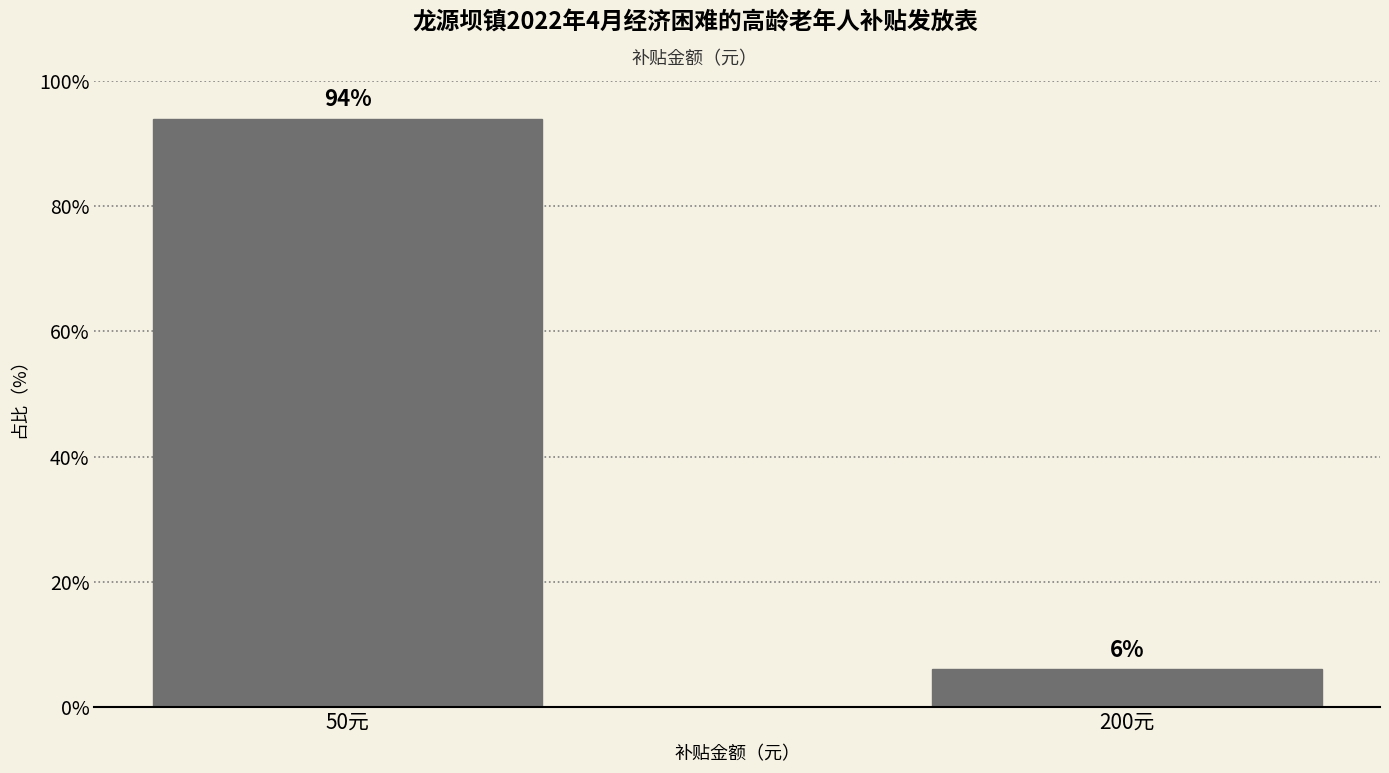

Where does the data first go above 93?

50元